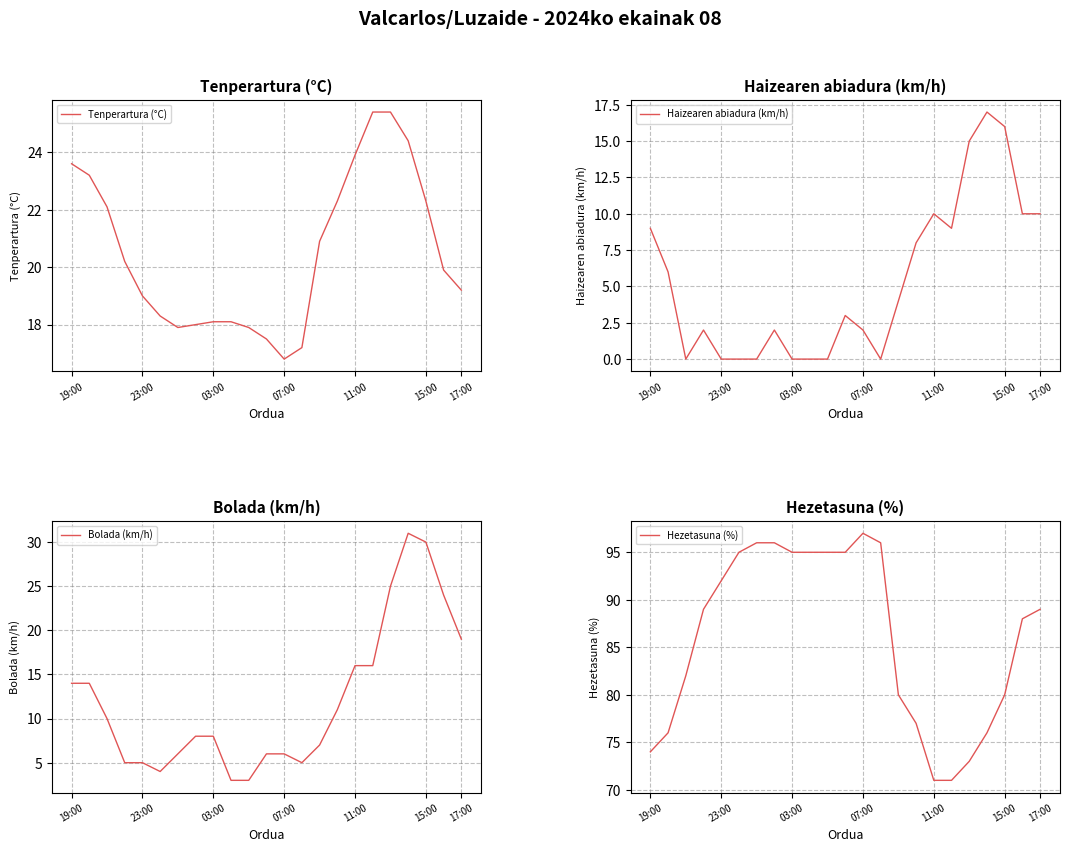

True or false: Tenperartura (°C) has more than 1 interior local peaks.

False